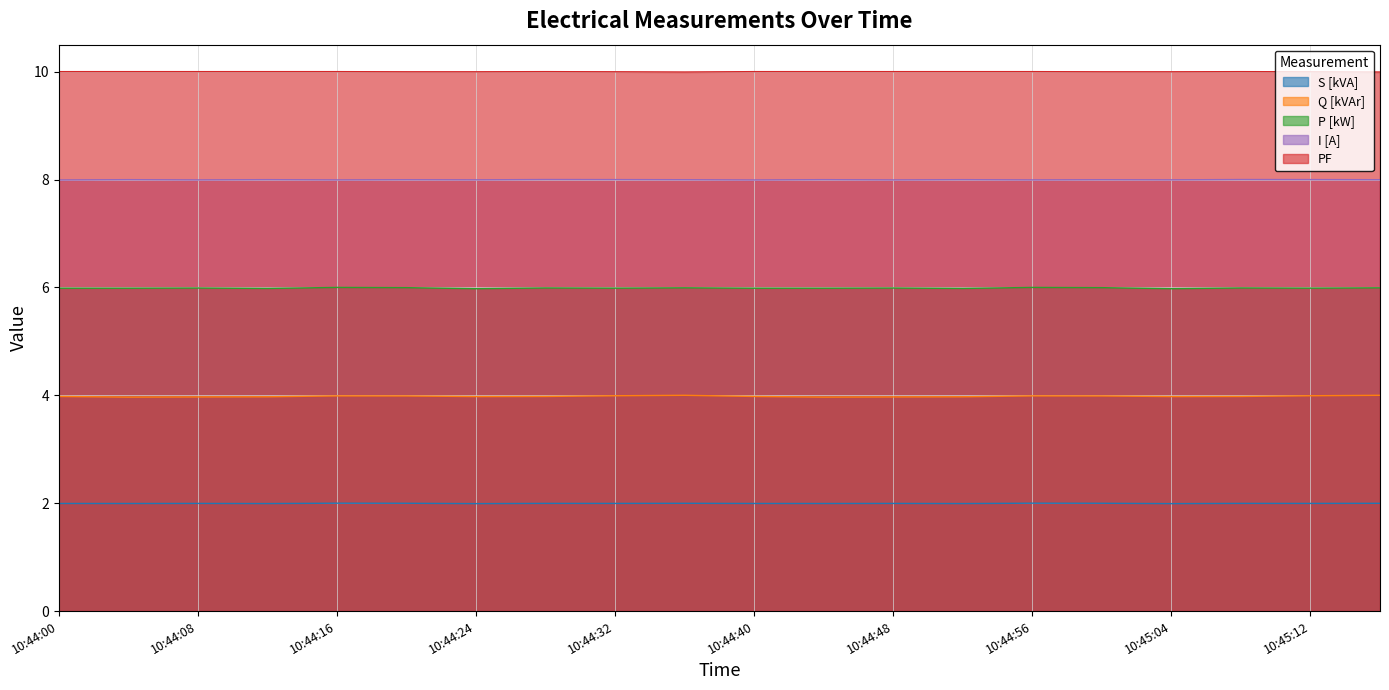

What is the value of the PF point at the 19th from the left?

10.0